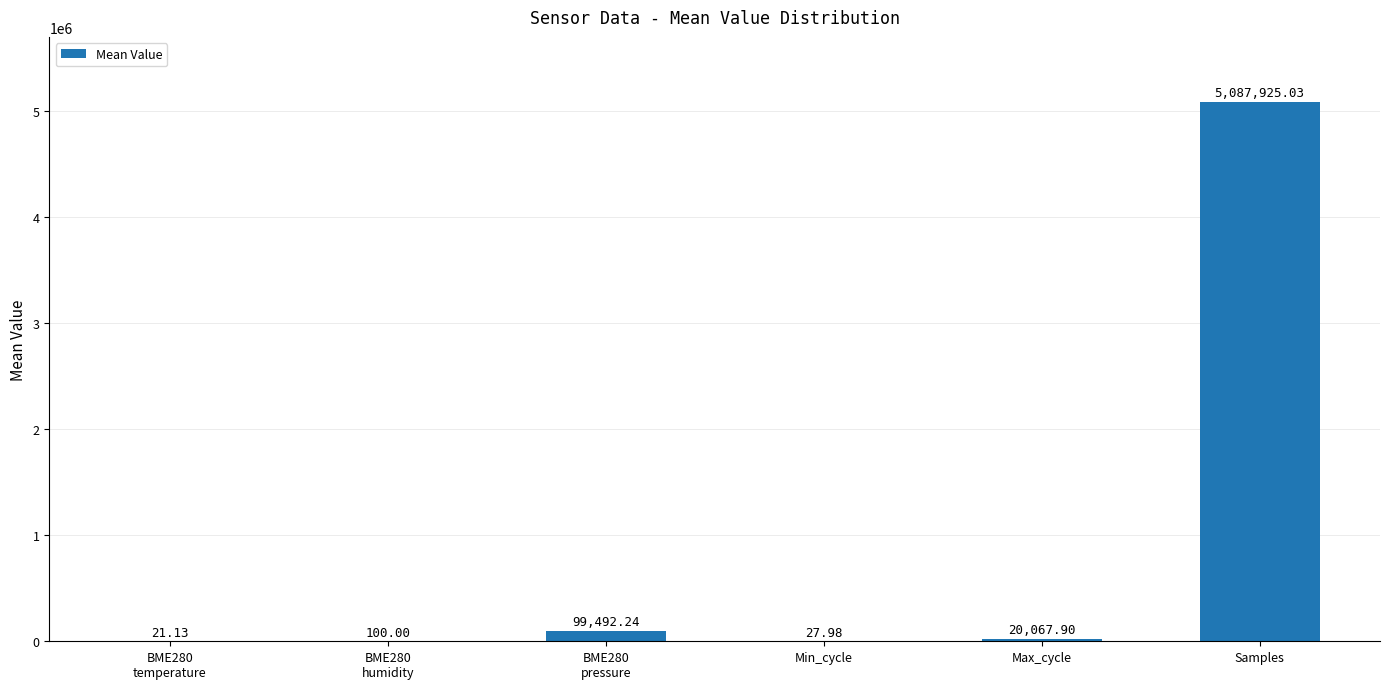

Are the bars horizontal?

No